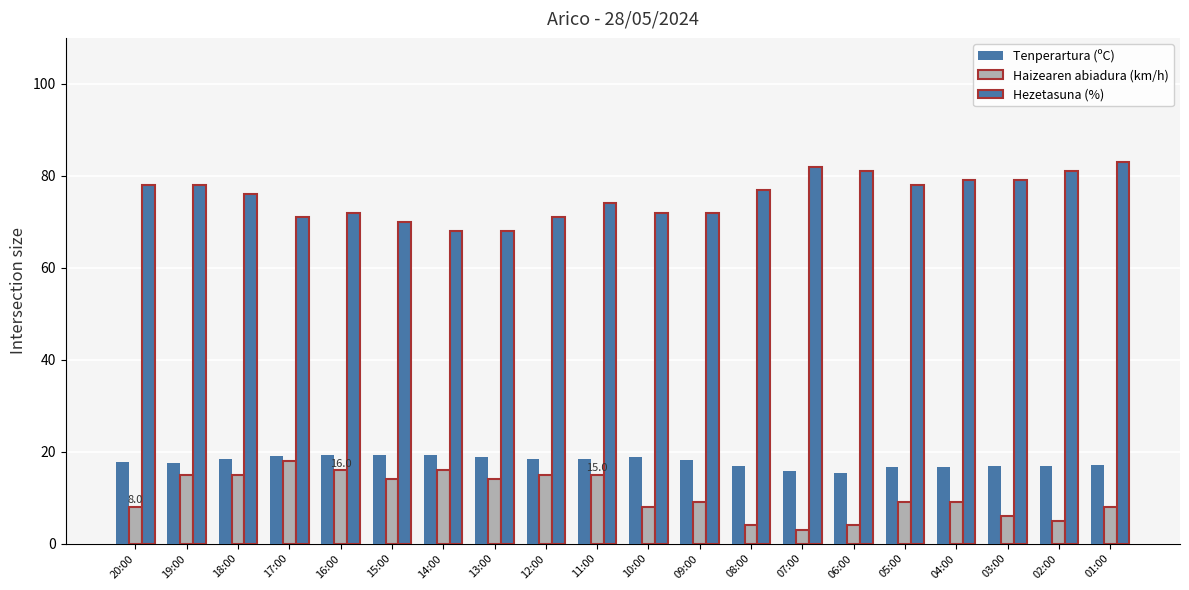

How many groups of bars are there?

20